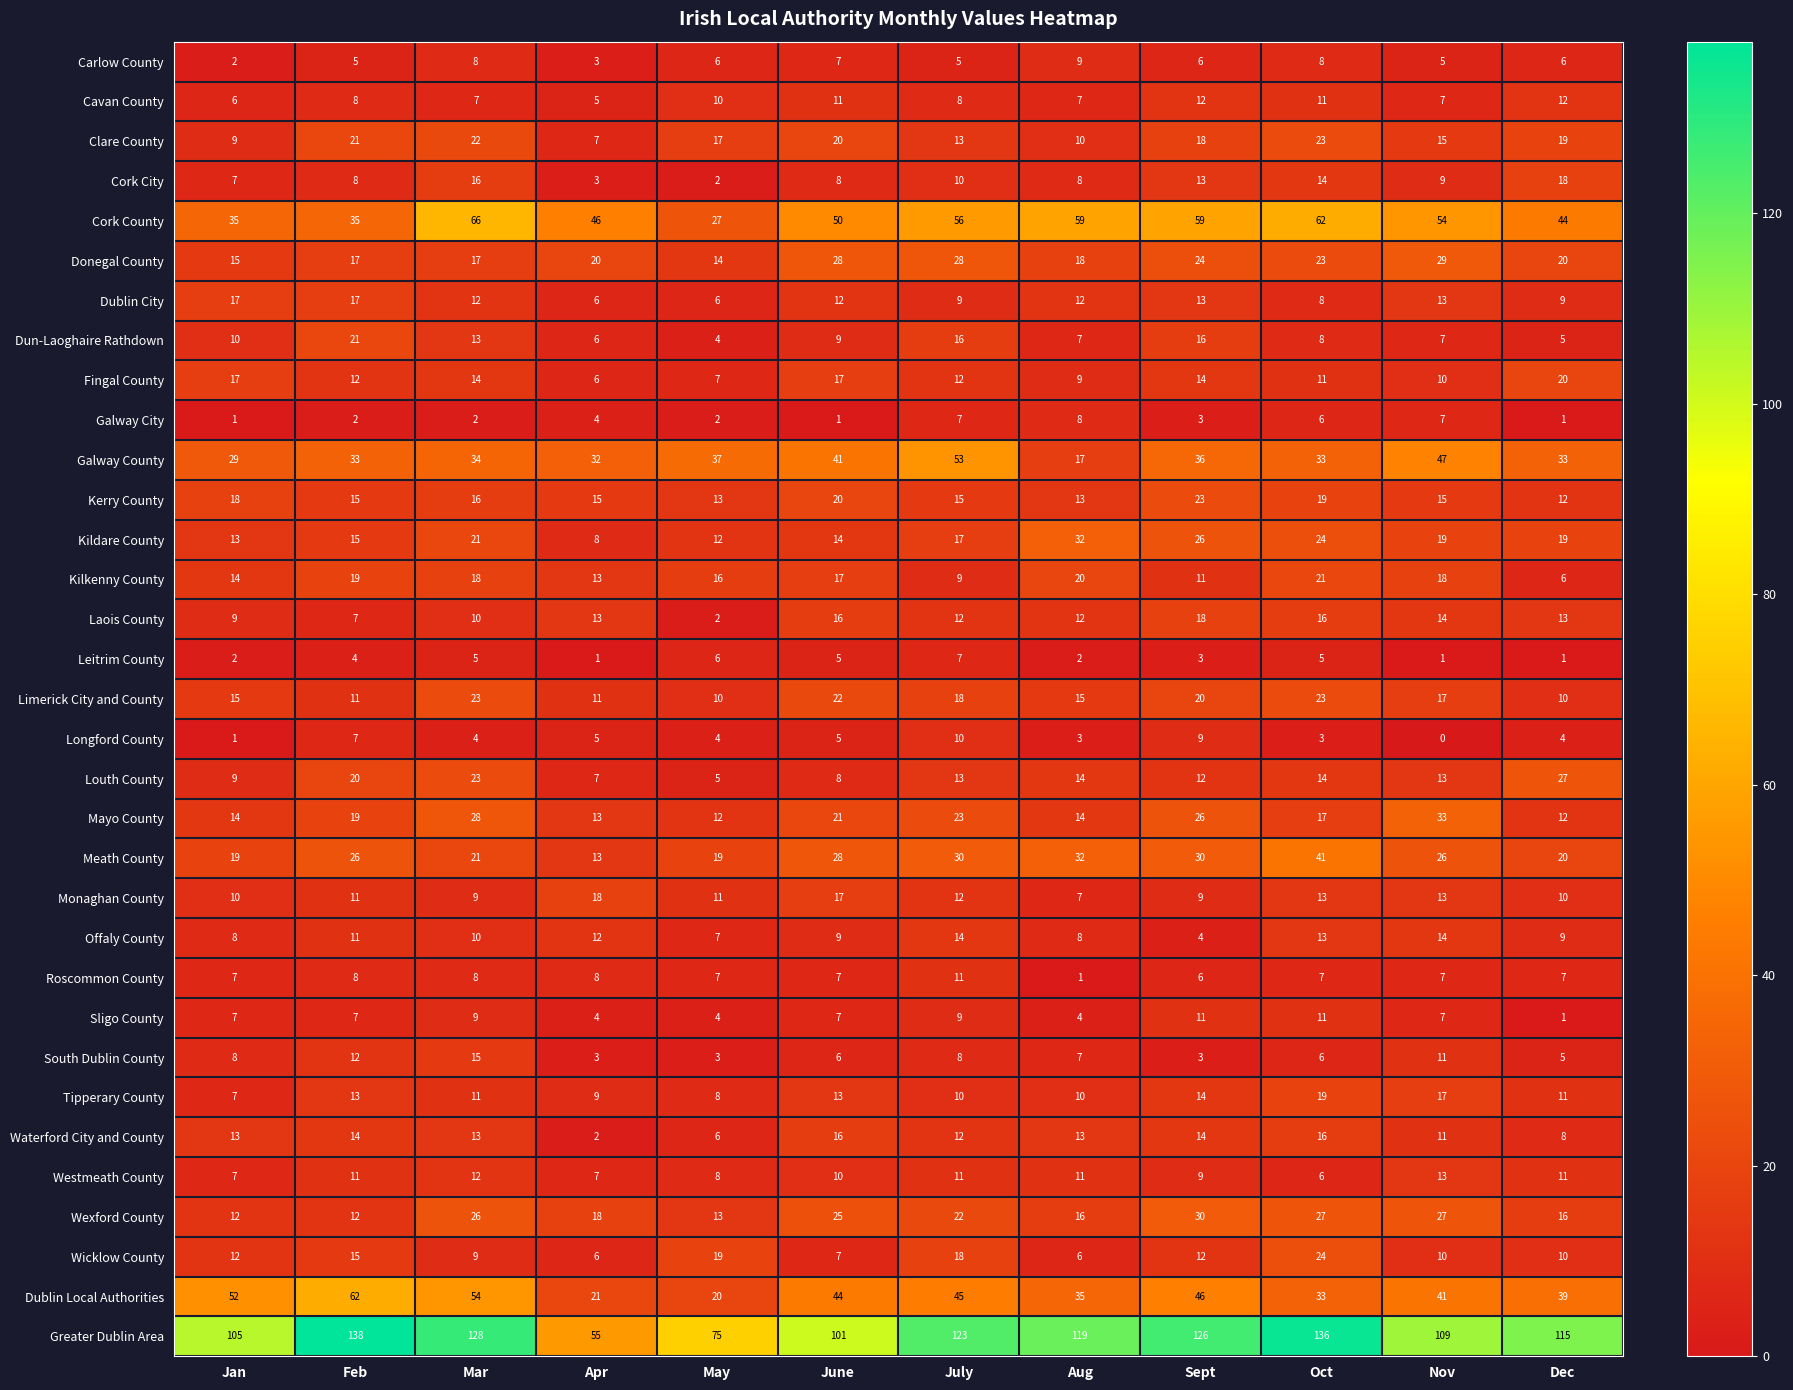

At which label does Clare County reach its minimum?

Apr